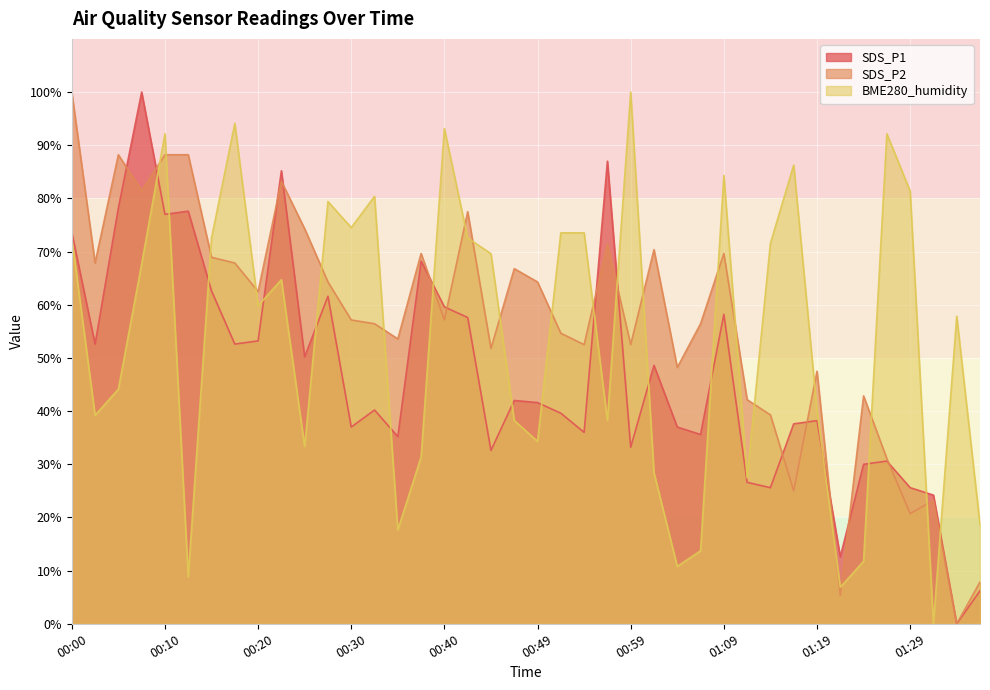

What is the sum of the SDS_P2 values at 00:07 and 00:40?

138.6